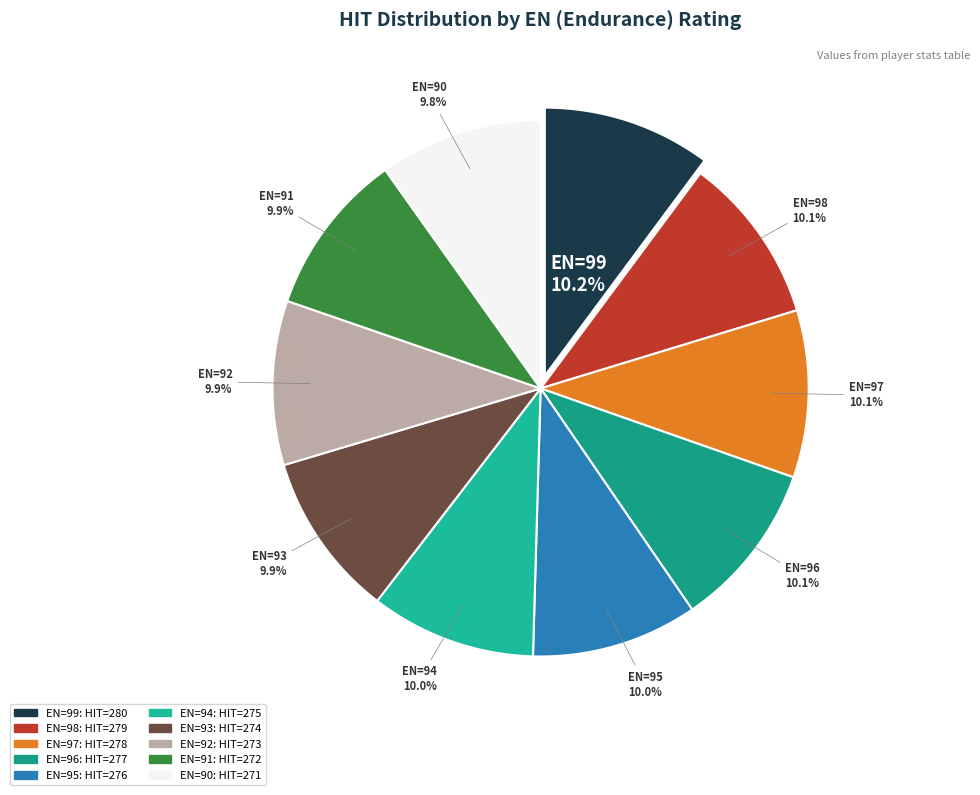

How many slices are in this pie chart?

10